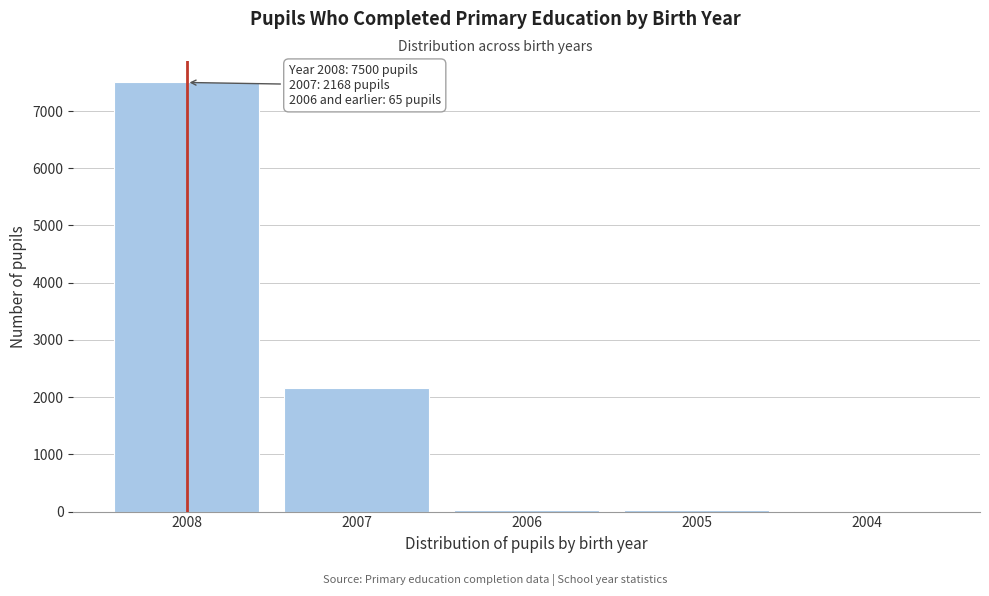

Which label corresponds to the largest value in the chart?

2008